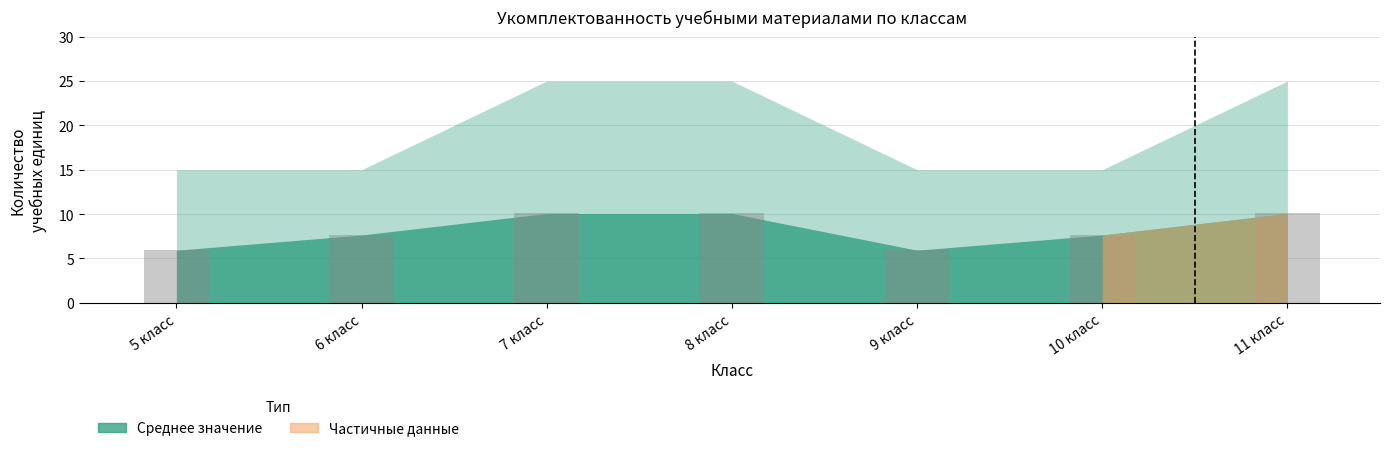

True or false: the data shows 13.7 at 8 класс.

False